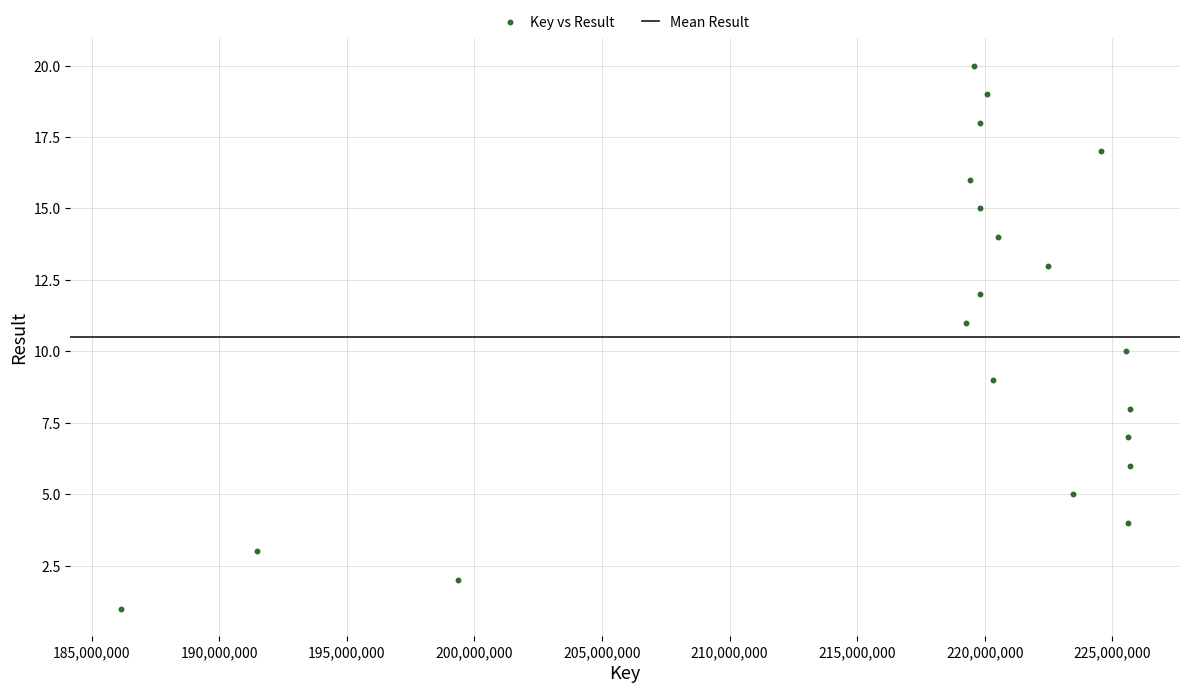

What is the range of X values (max minus min)?

39526589